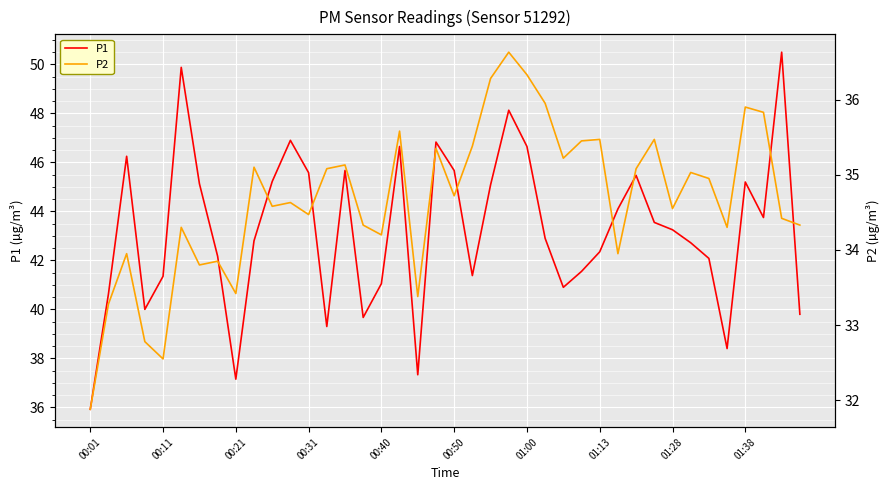

What is the lowest value of the P1 series?

35.9